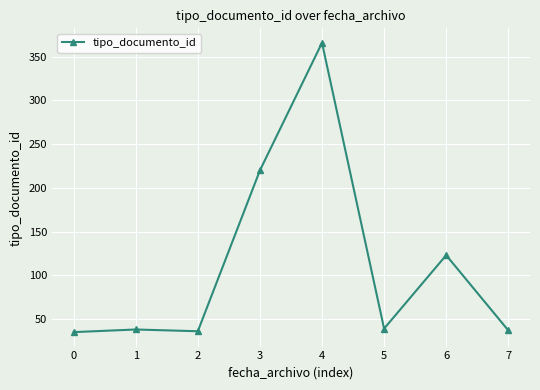

Is it true that the value at 0 is 19?

False